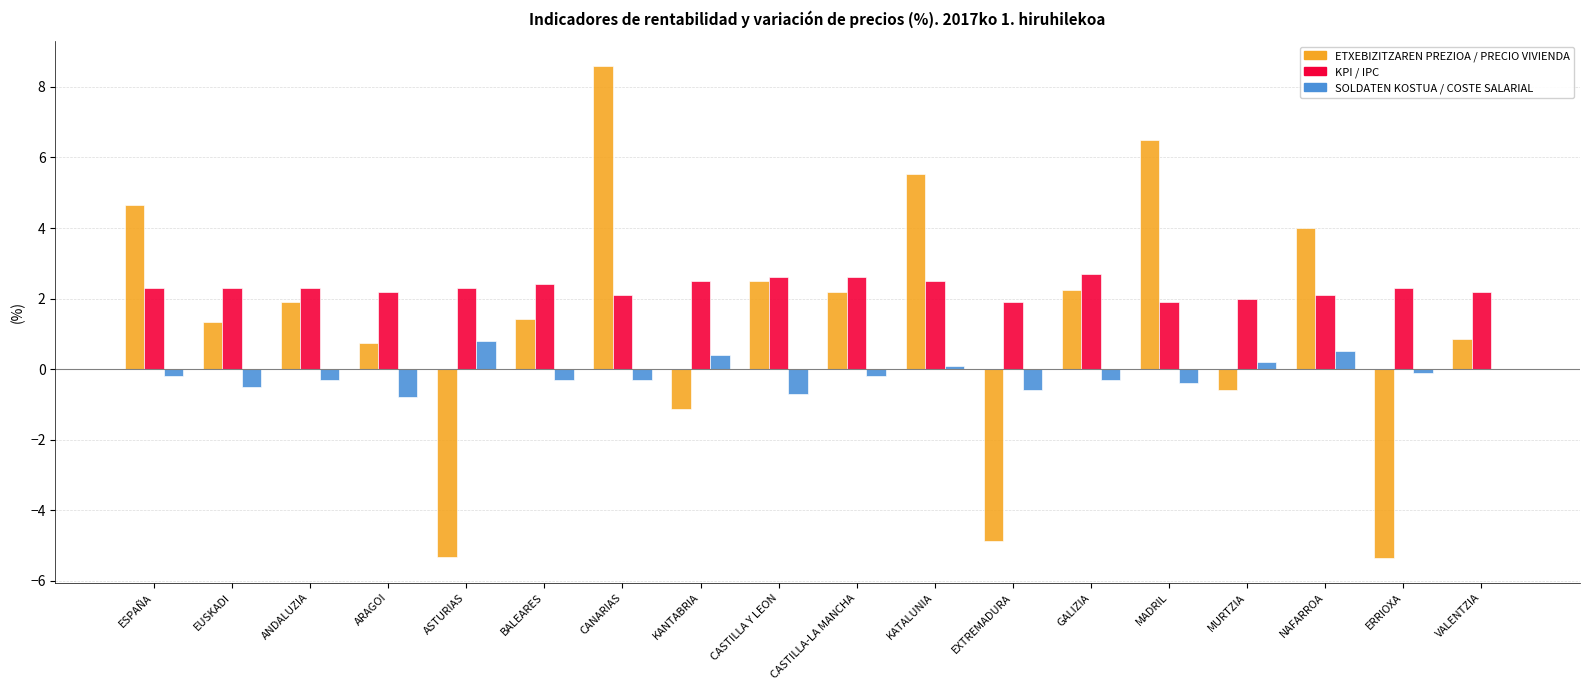

What value does the ETXEBIZITZAREN PREZIOA / PRECIO VIVIENDA series have at ASTURIAS?

-5.3